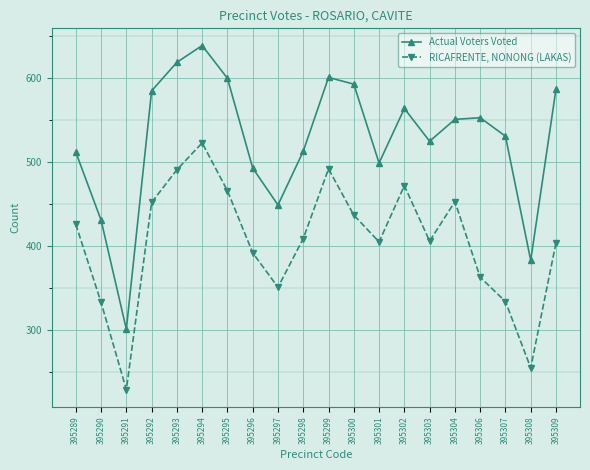

True or false: Actual Voters Voted and RICAFRENTE, NONONG (LAKAS) cross at least once.

False